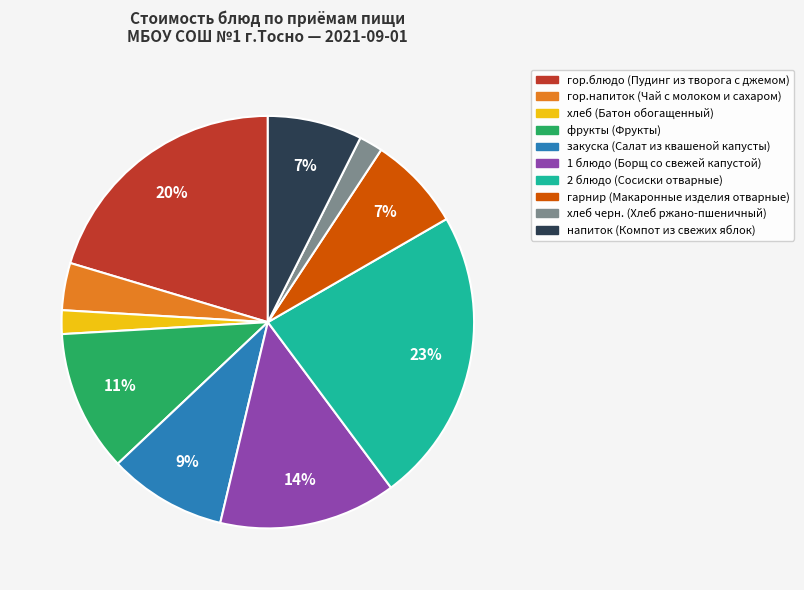

What percentage is the 2 блюдо (Сосиски отварные) slice, to the nearest percent?

23%